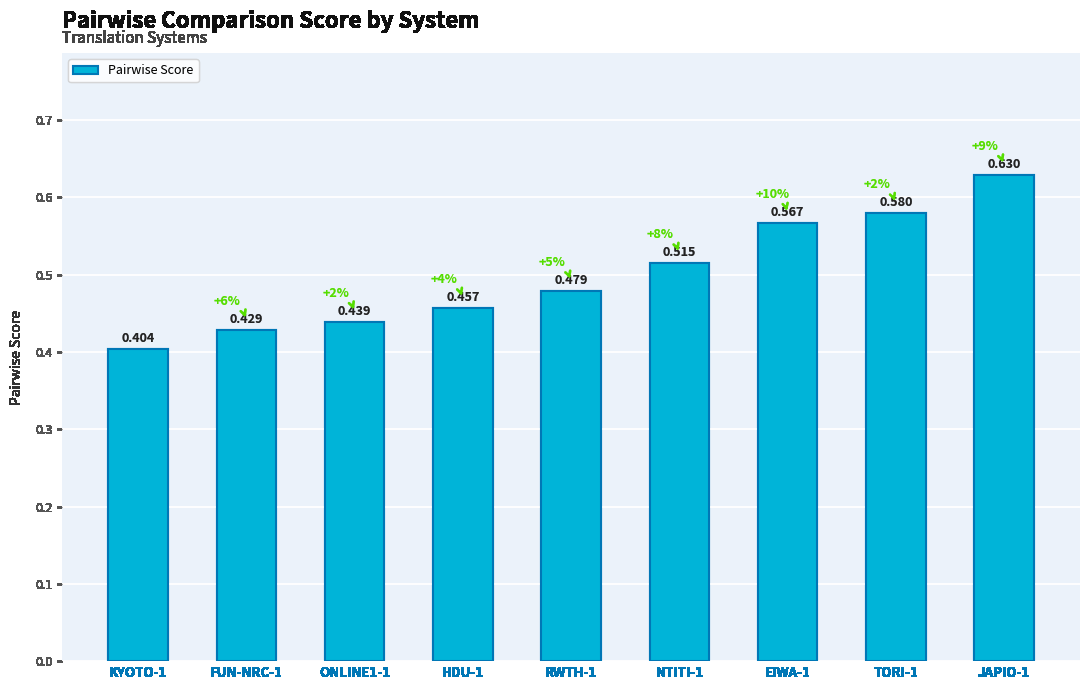

Count the number of categories in the chart.

9